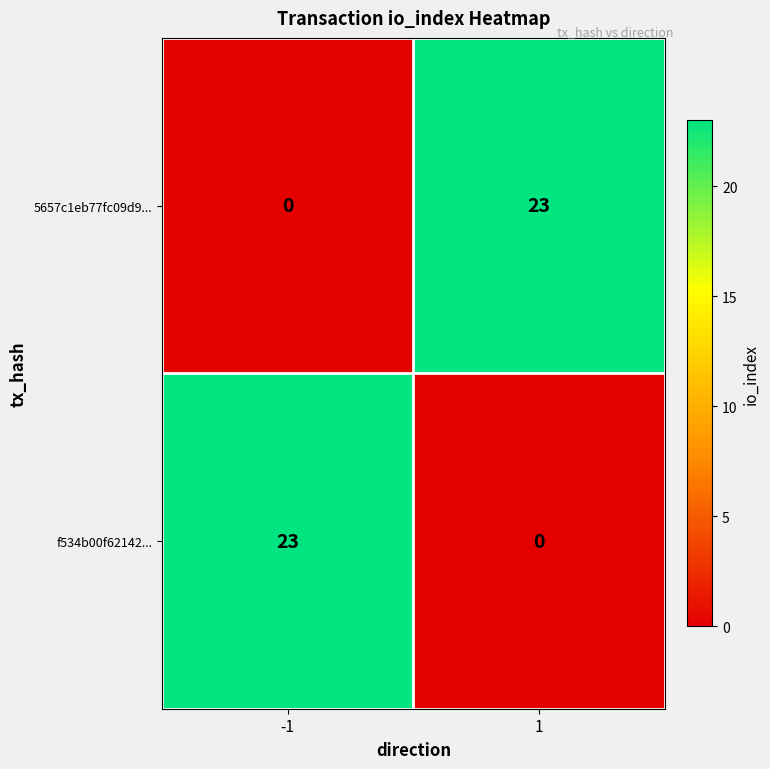

Reading left to right, list all the values displayed in this chart.

5657c1eb77fc09d9...: -1=0	1=23
f534b00f62142...: -1=23	1=0